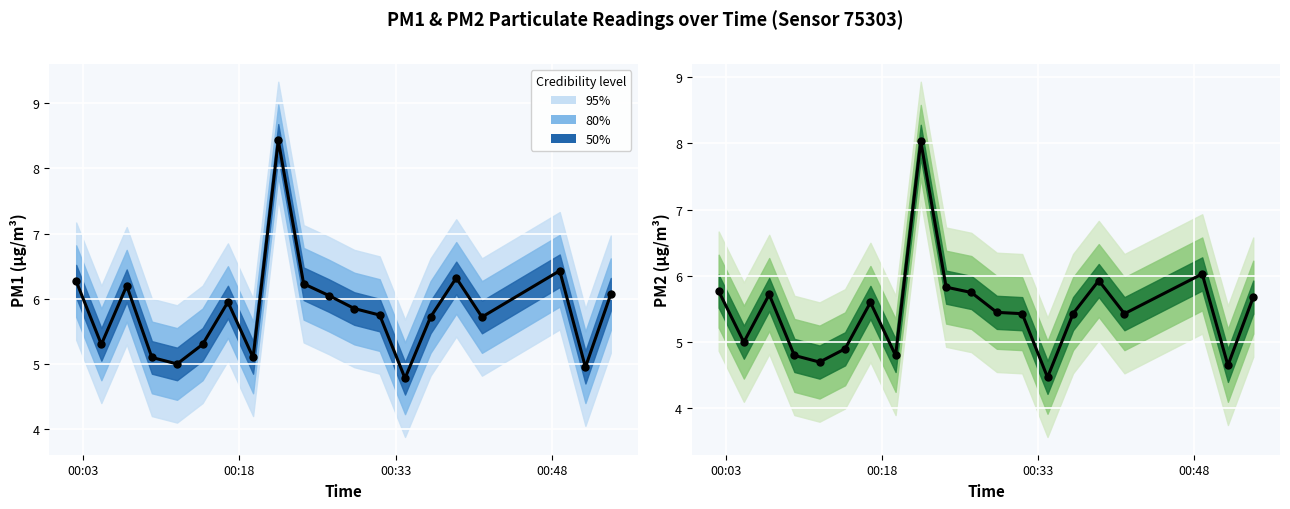

Which series has the largest total across all categories?

P1